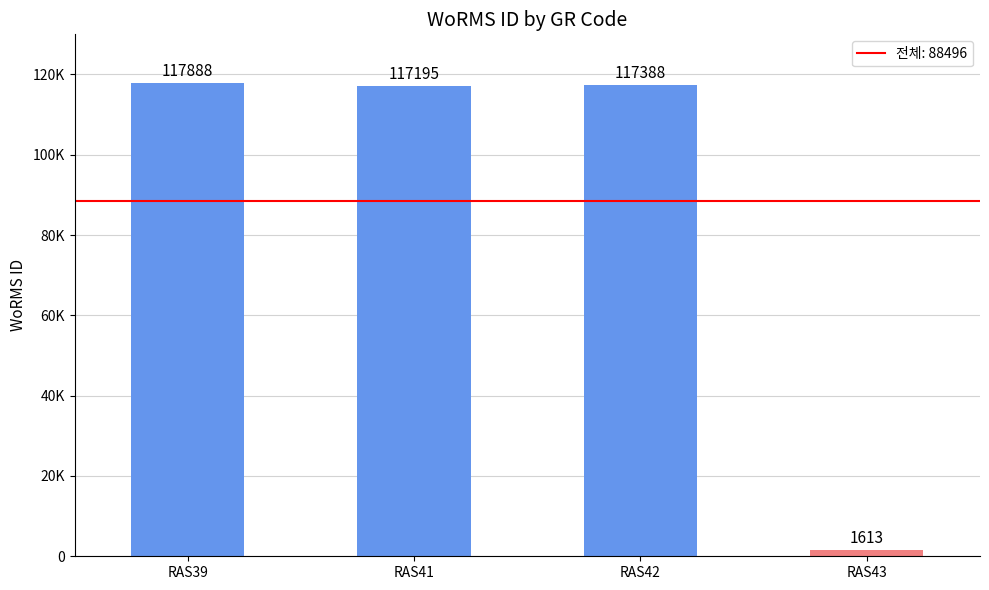

Does the chart contain any negative values?

No